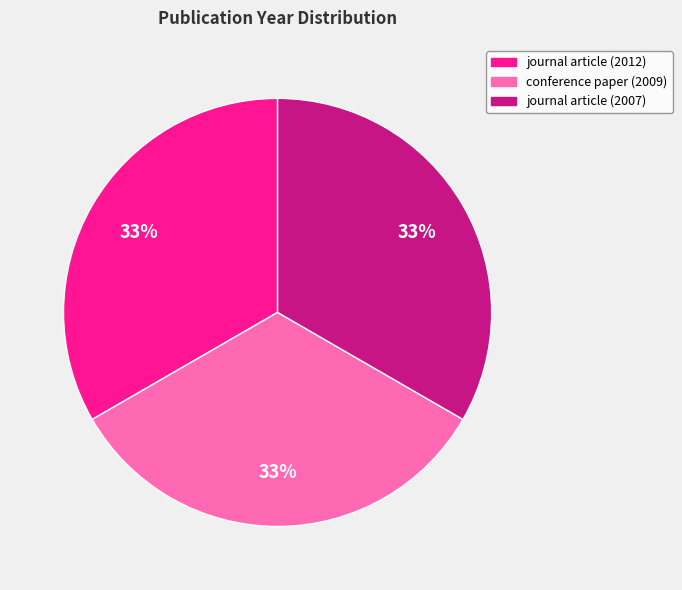

The conference paper (2009) slice represents 33% of the pie. True or false?

True